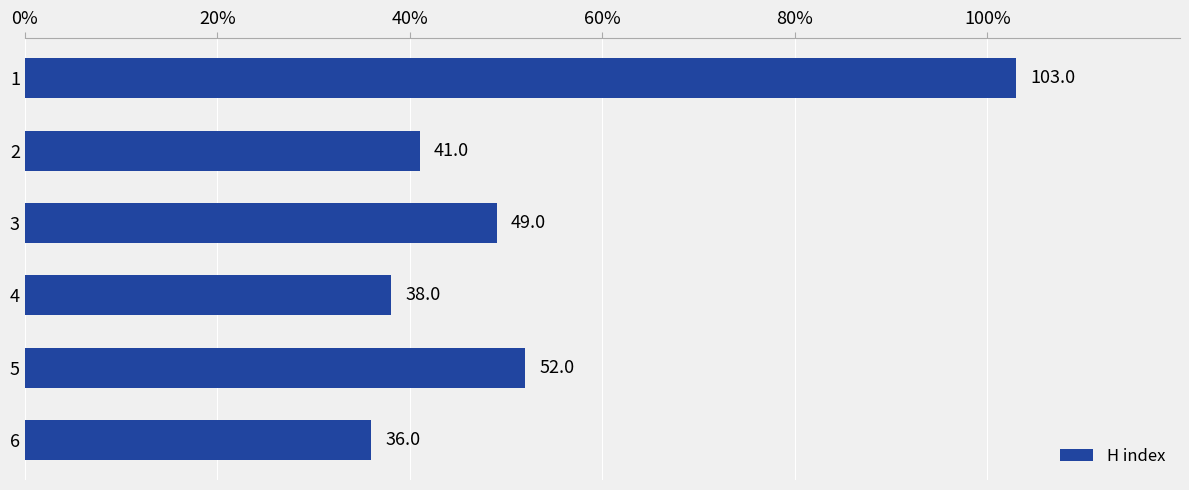

What is the value of the 5th bar from the top?

52